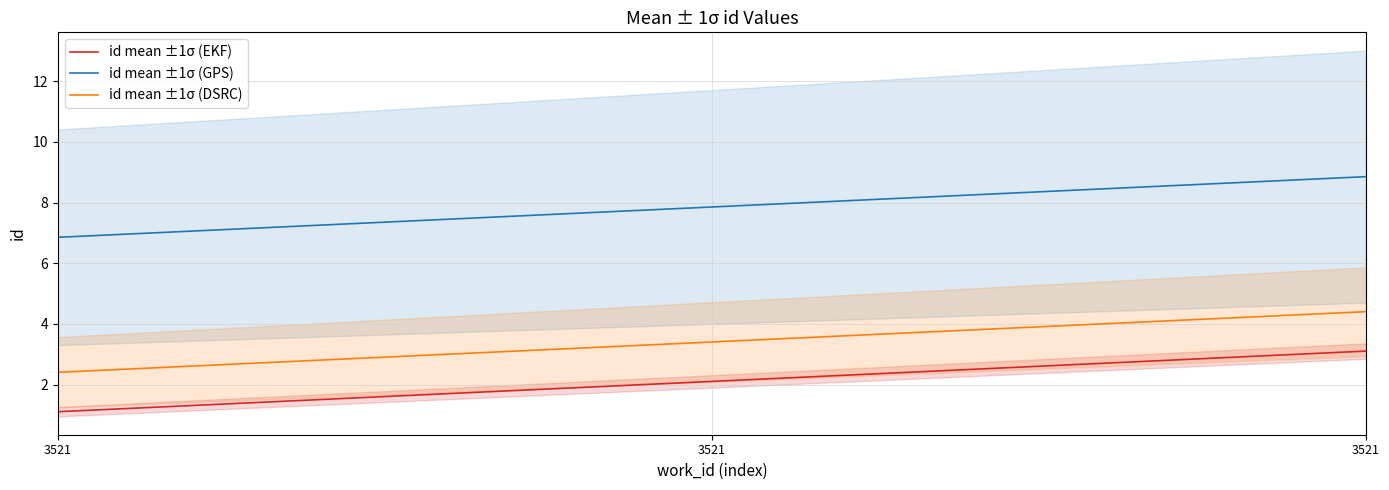

What are all the series names shown in the legend?

id mean ±1σ (EKF), id mean ±1σ (GPS), id mean ±1σ (DSRC)